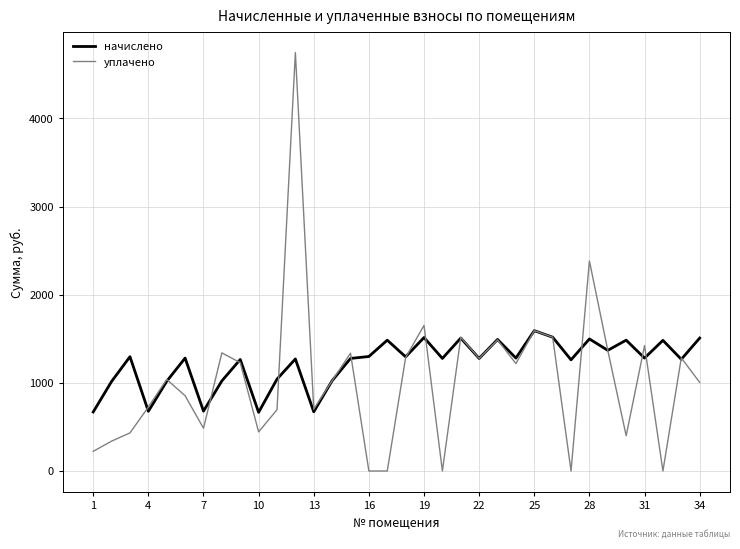

List the series in order of their peak value, highest first.

уплачено, начислено